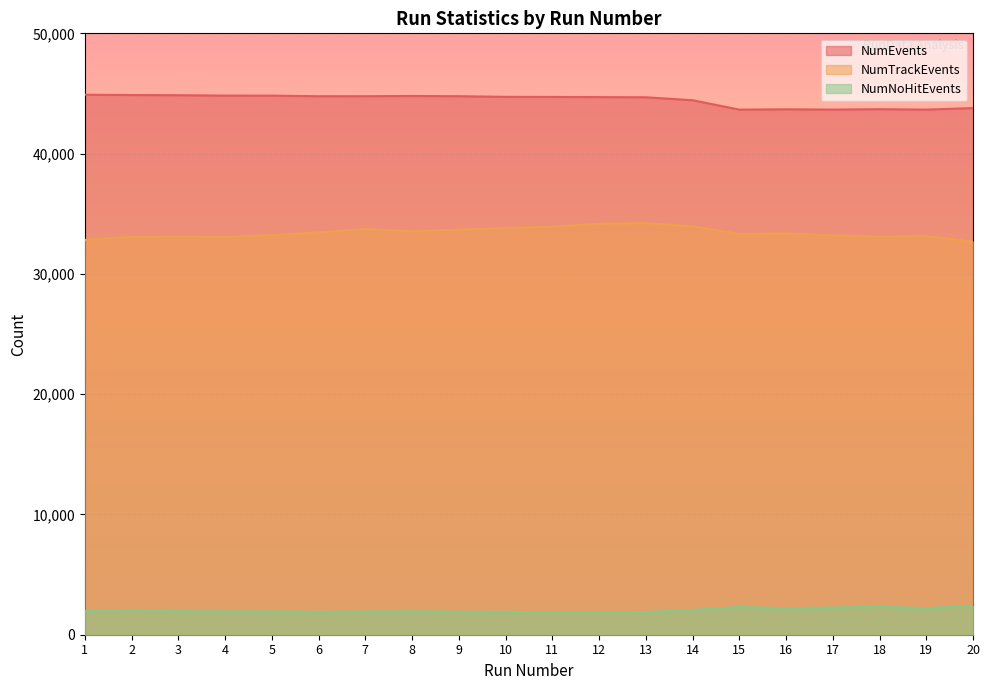

Is the value of NumEvents at 20 greater than the value of NumTrackEvents at 15?

Yes